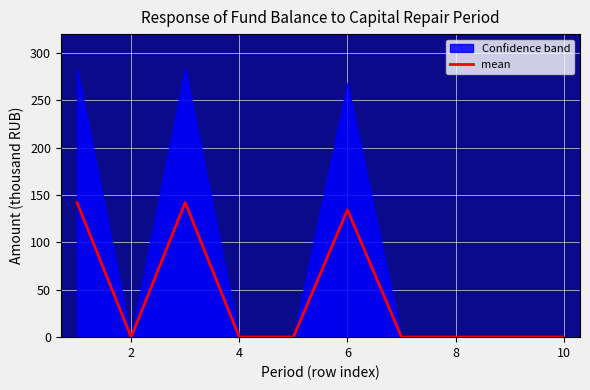

Is it true that mean equals 56.4 at 8?

False